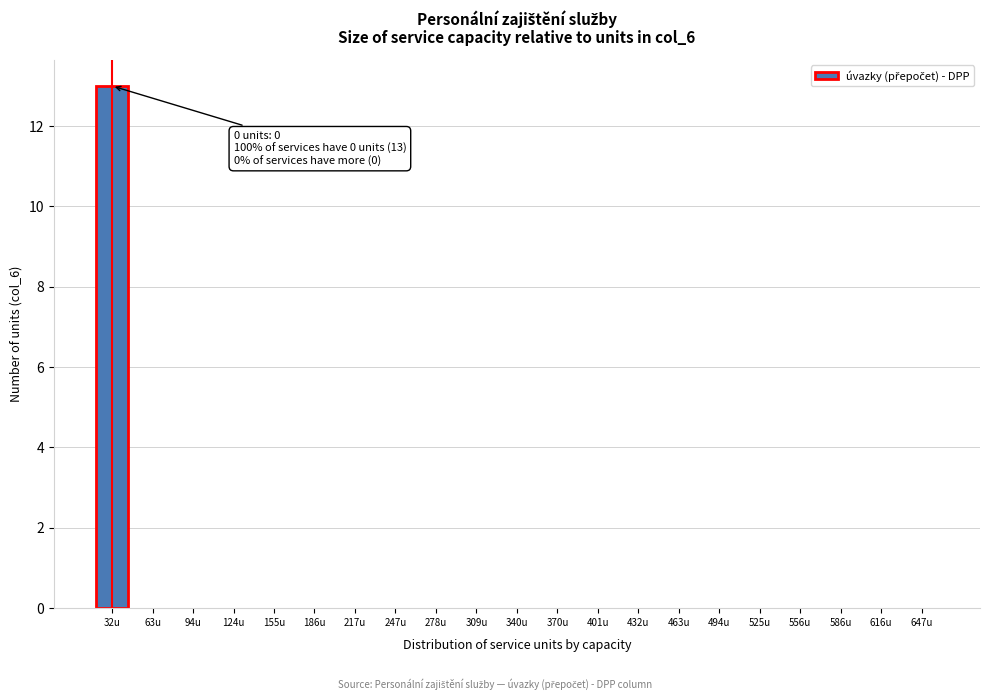

Reading right to left, transcribe all the data shown in this chart.

647u=0	616u=0	586u=0	556u=0	525u=0	494u=0	463u=0	432u=0	401u=0	370u=0	340u=0	309u=0	278u=0	247u=0	217u=0	186u=0	155u=0	124u=0	94u=0	63u=0	32u=13